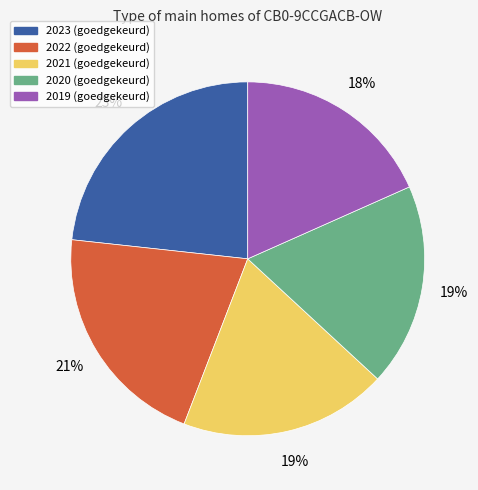

Does 2019 (goedgekeurd) account for over 50% of the chart?

No